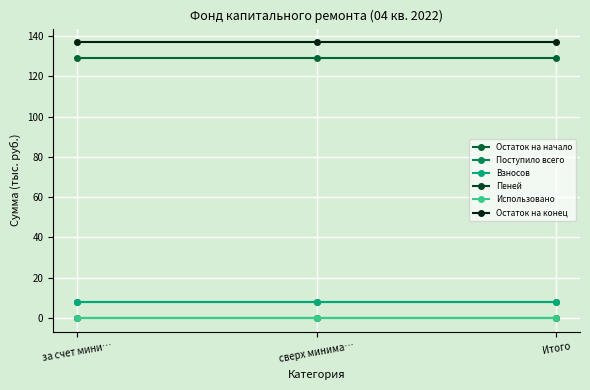

Which series has the largest total across all categories?

Остаток на конец